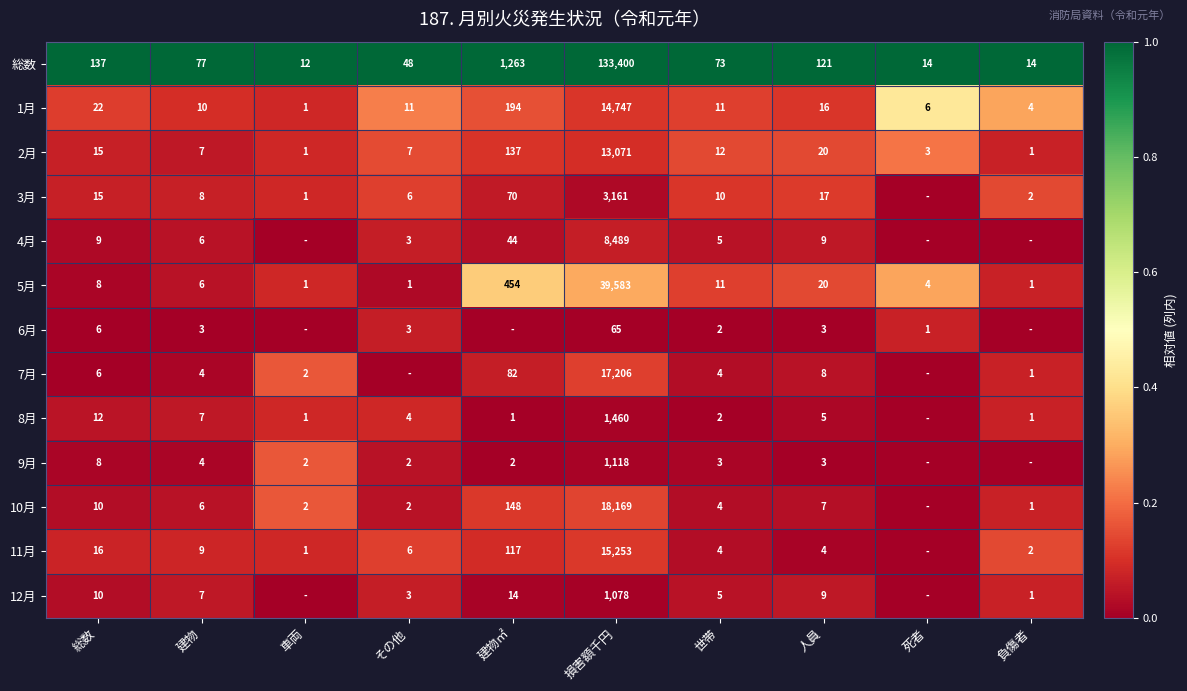

What is the difference between the highest and lowest values at 建物?

74